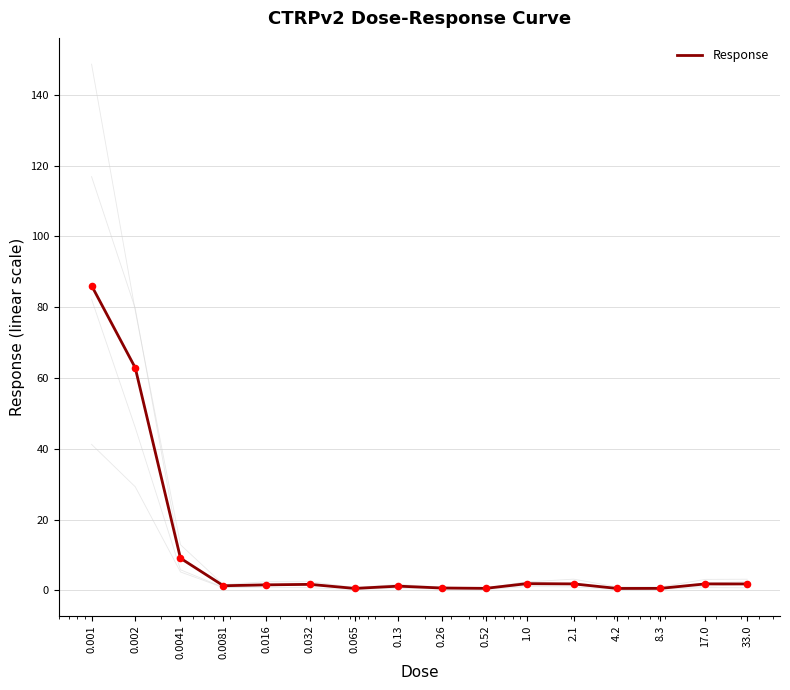

Which has a higher value, 4.2 or 0.002?

0.002